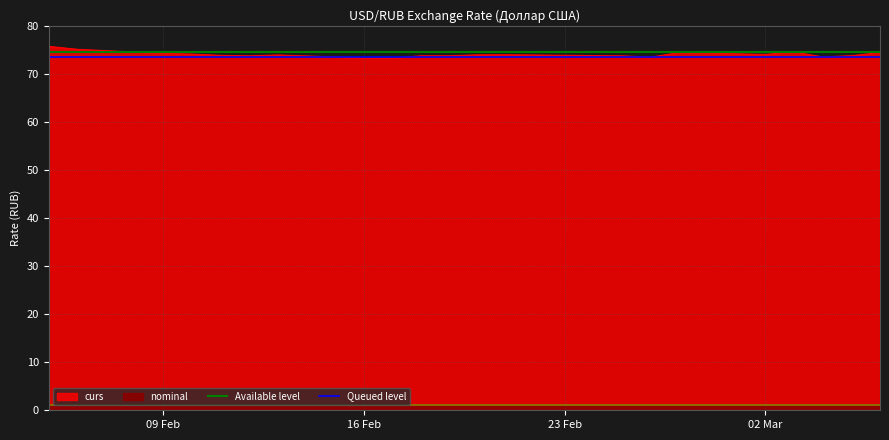

Is the value of Queued level at 16 Feb greater than the value of Available level at 09 Feb?

No